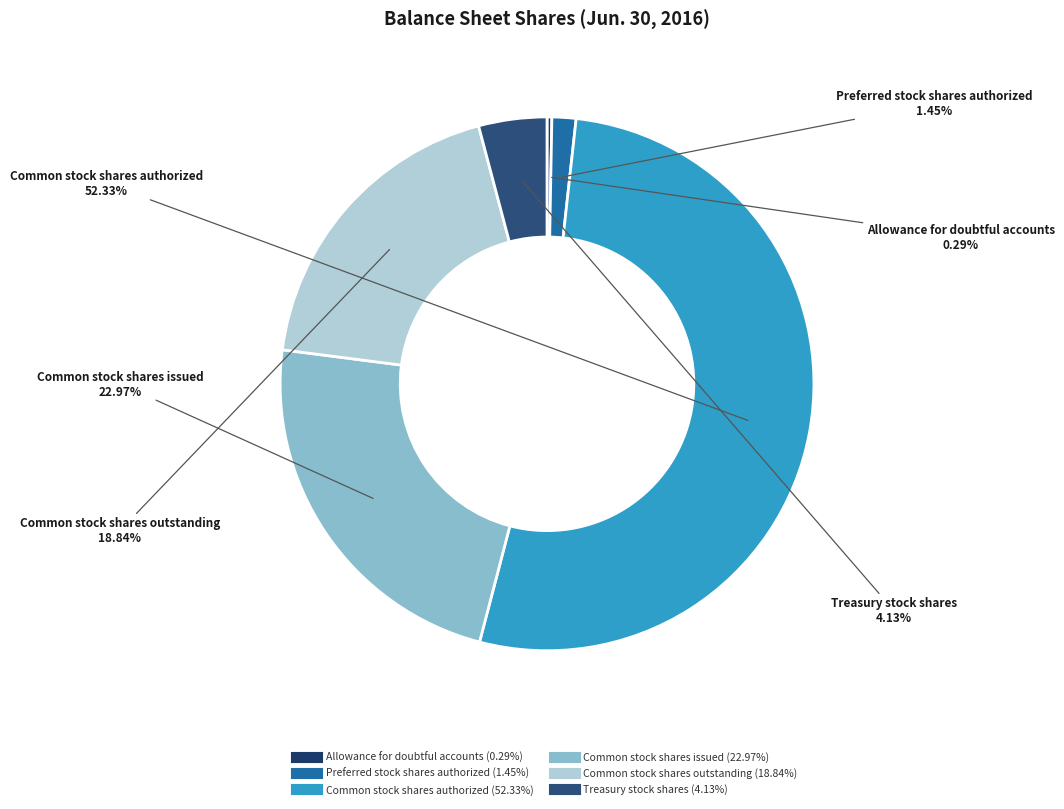

Which slice is the largest?

Common stock shares authorized